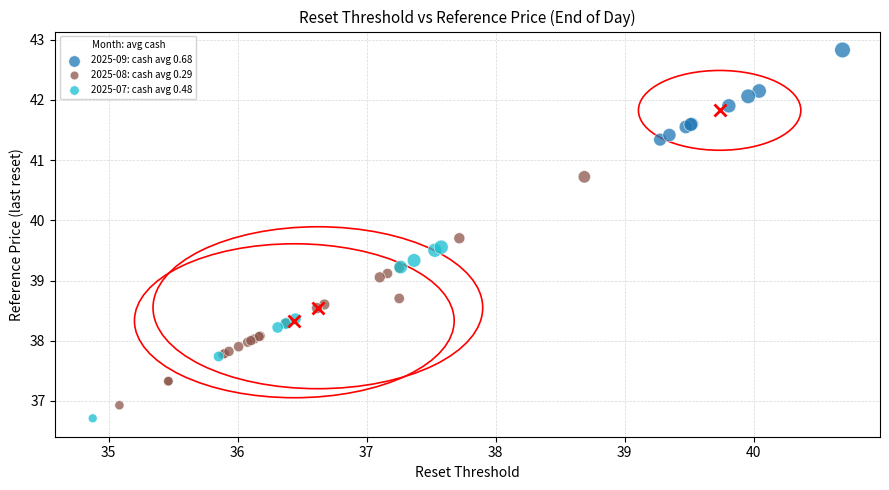

Which series reaches the maximum Y coordinate?

2025-09: cash avg 0.68